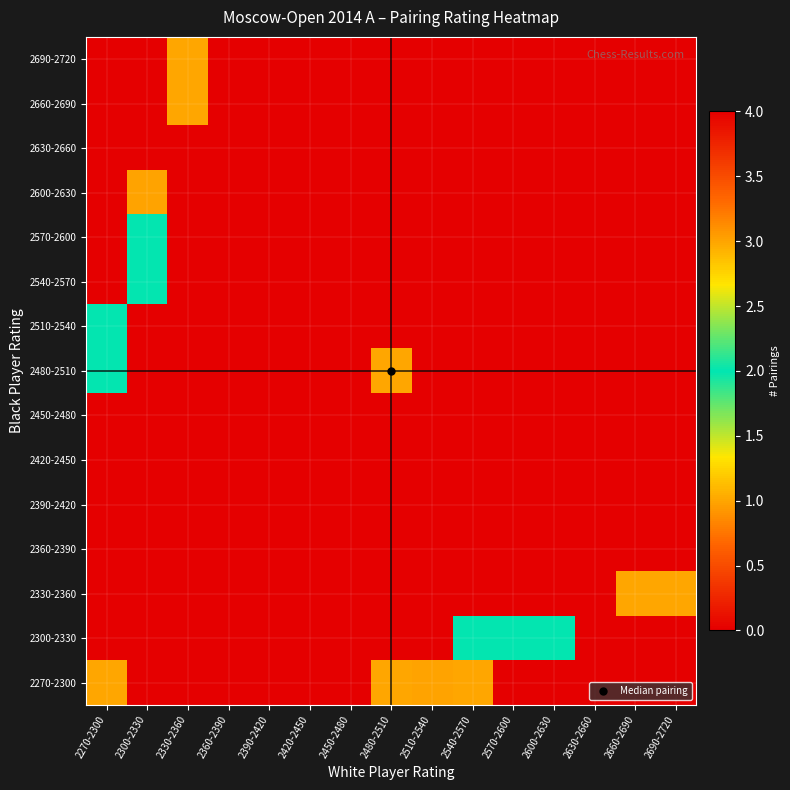

Count the number of data series in this chart.

15